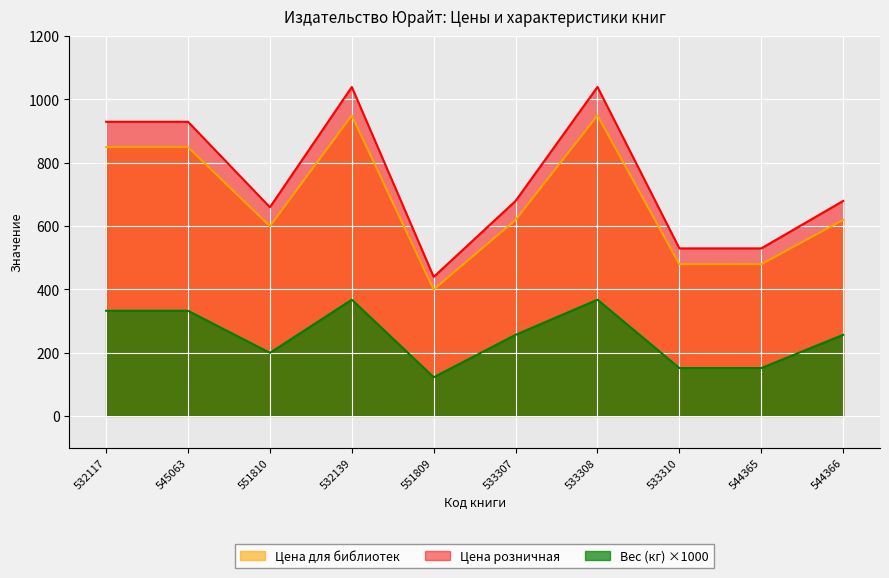

Which series has the largest range (max minus min)?

Цена розничная